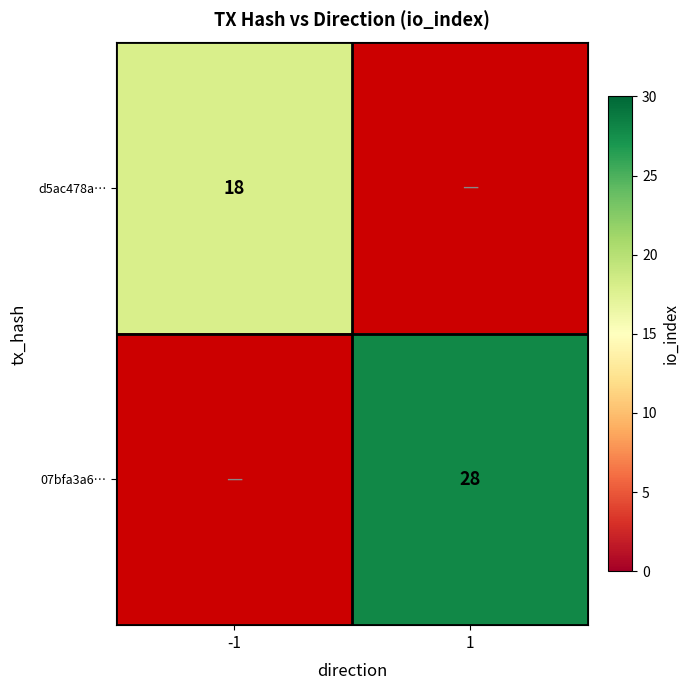

The 07bfa3a6… series shows 28 at 1. True or false?

True